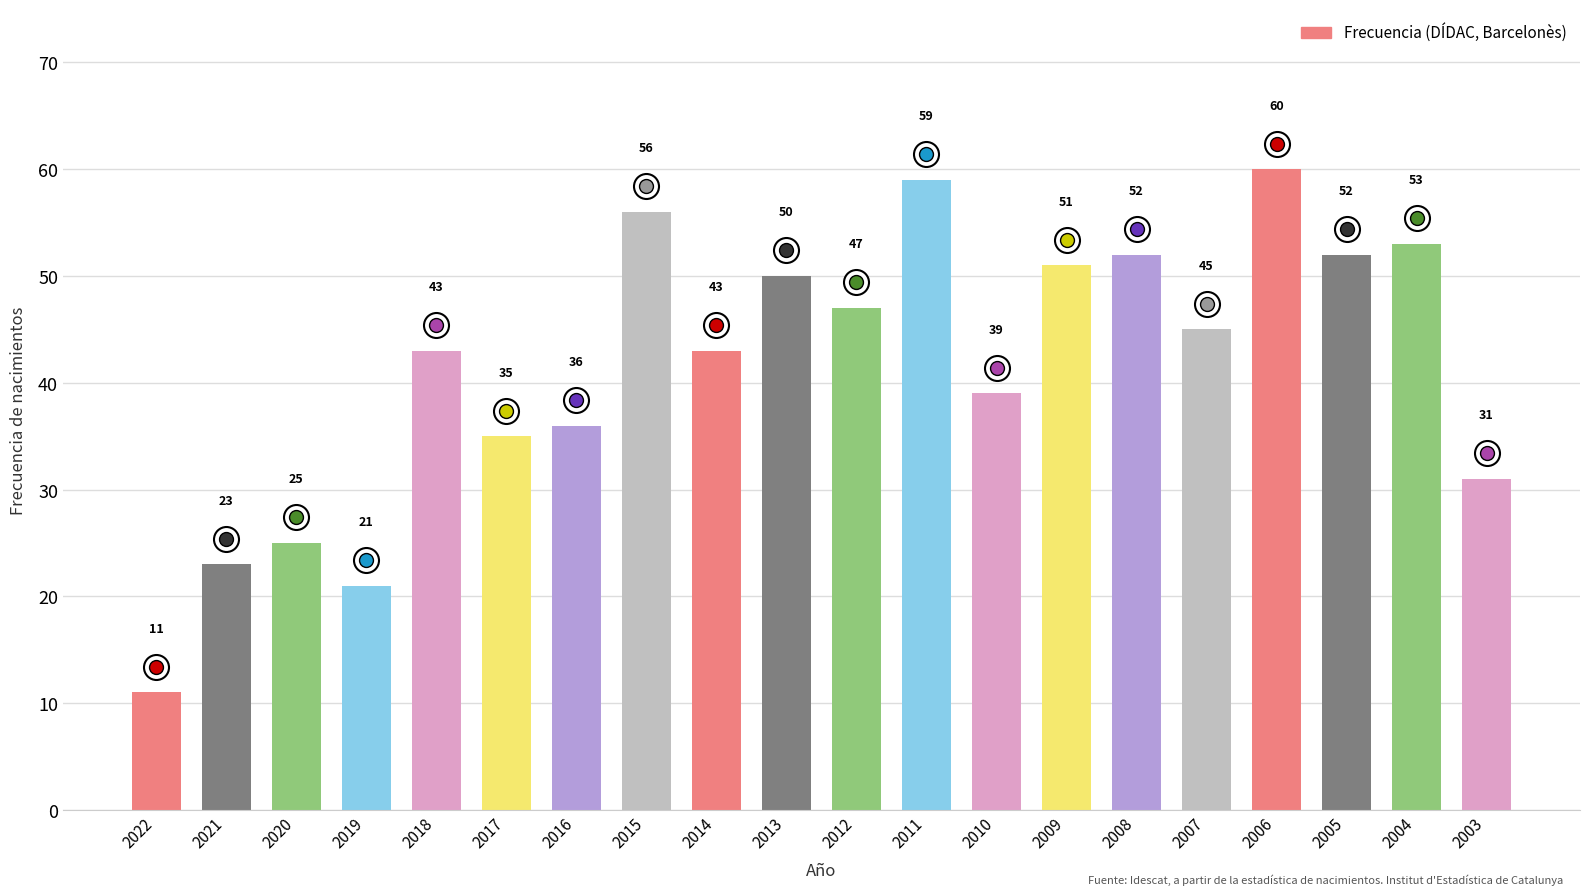

Between 2019 and 2021, which is larger?

2021